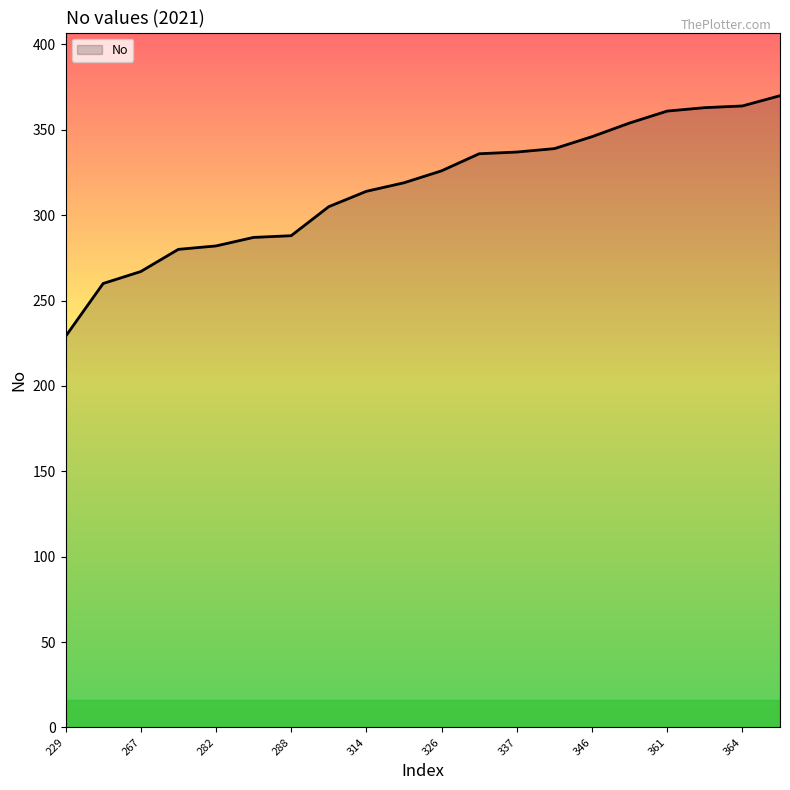

What is the minimum value shown in the chart?

229